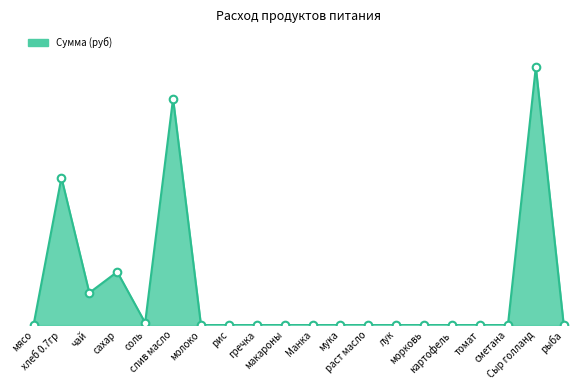

What is the change in value from сахар to гречка?

-25.6